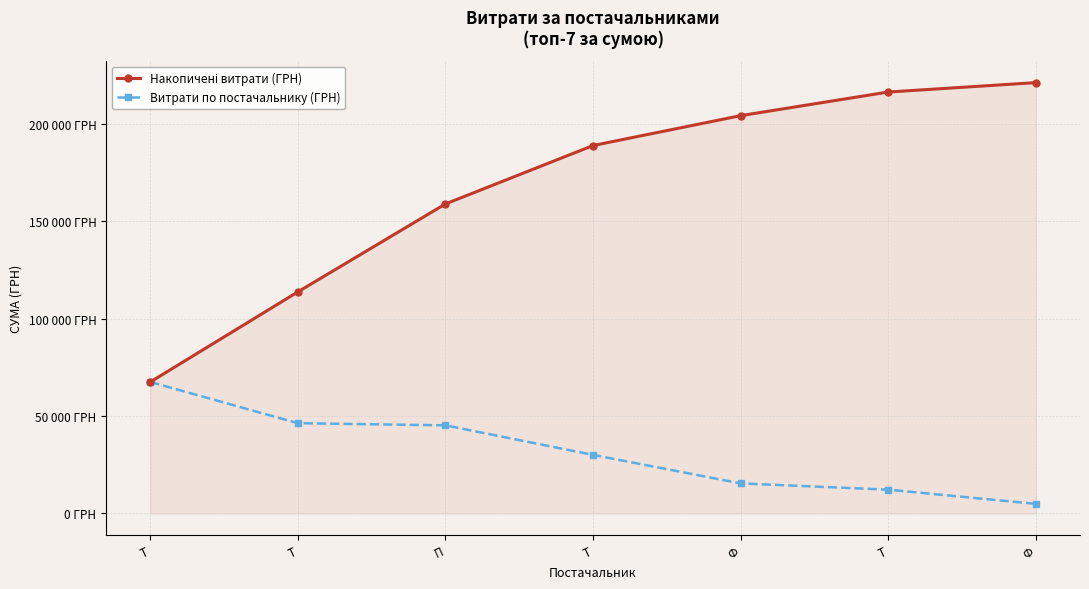

Is this an area chart (filled region under the line)?

Yes